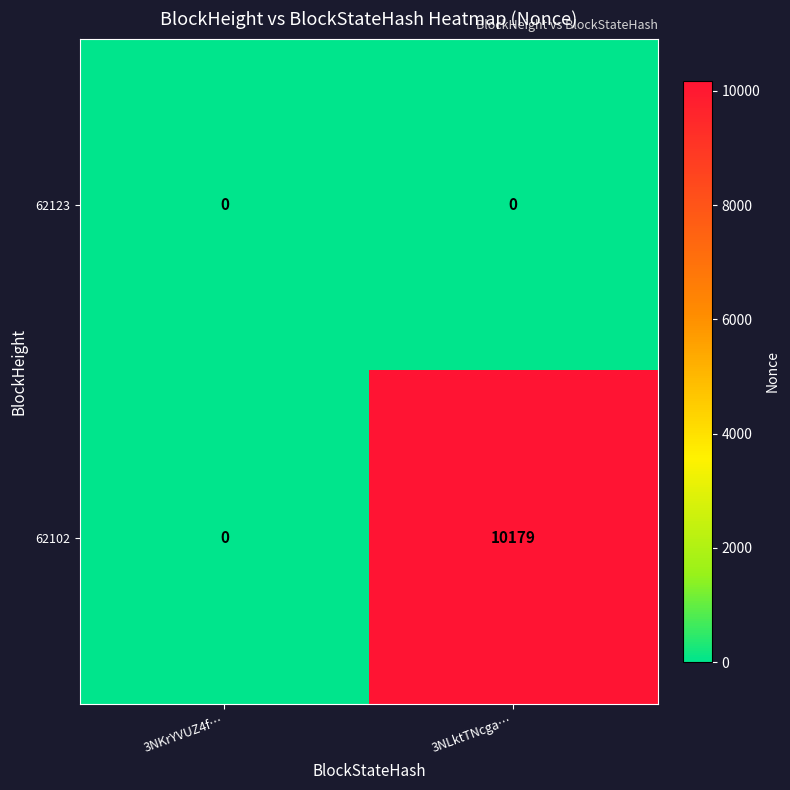

What is the difference between the highest and lowest values at 3NLktTNcga…?

10179